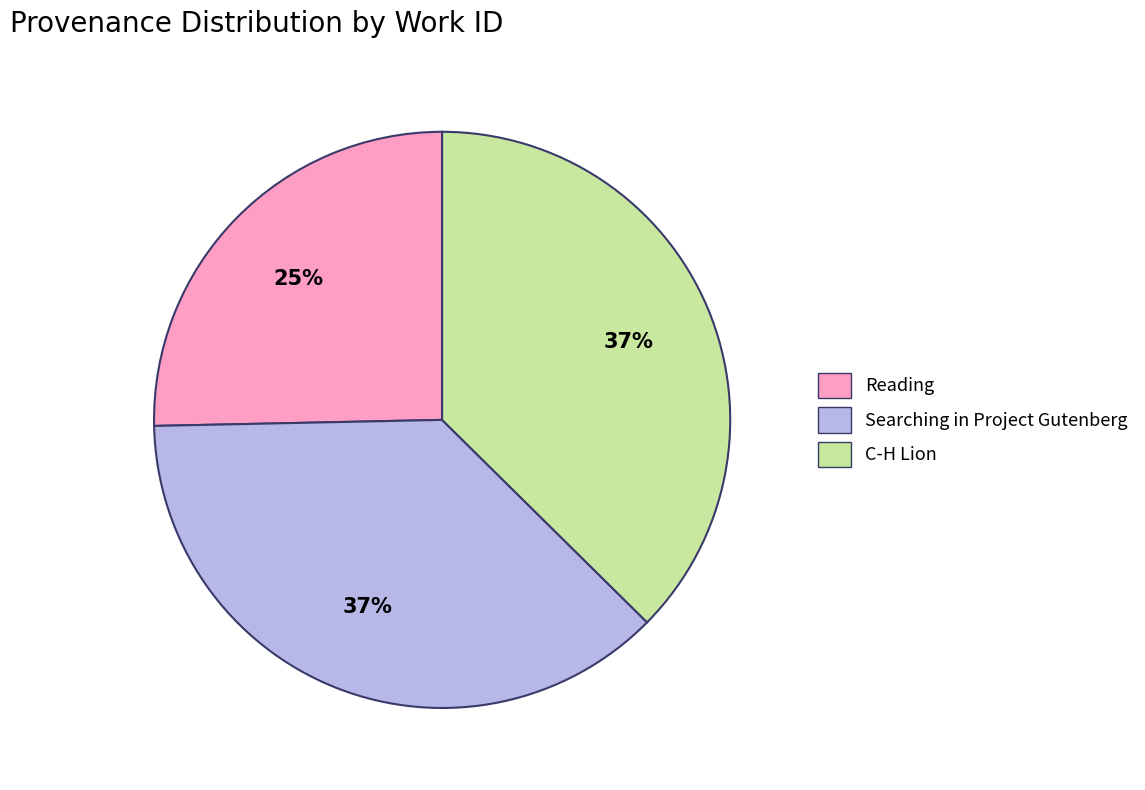

Count the number of slices in the pie.

3